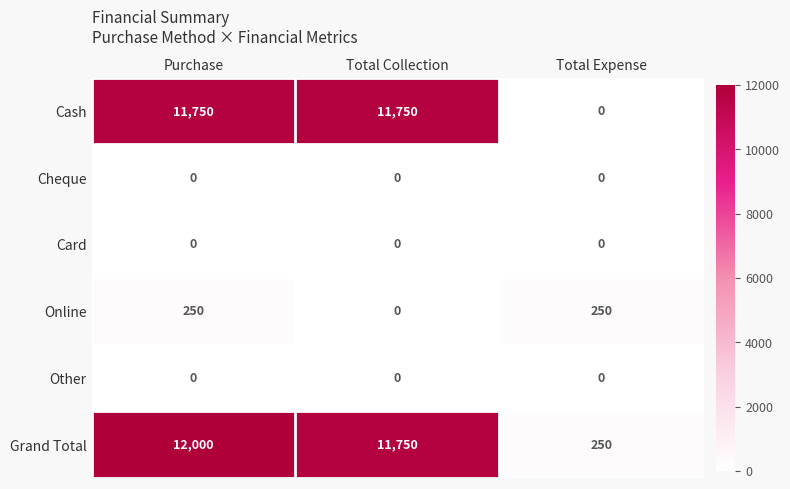

Is it true that Online equals 0 at Total Collection?

True